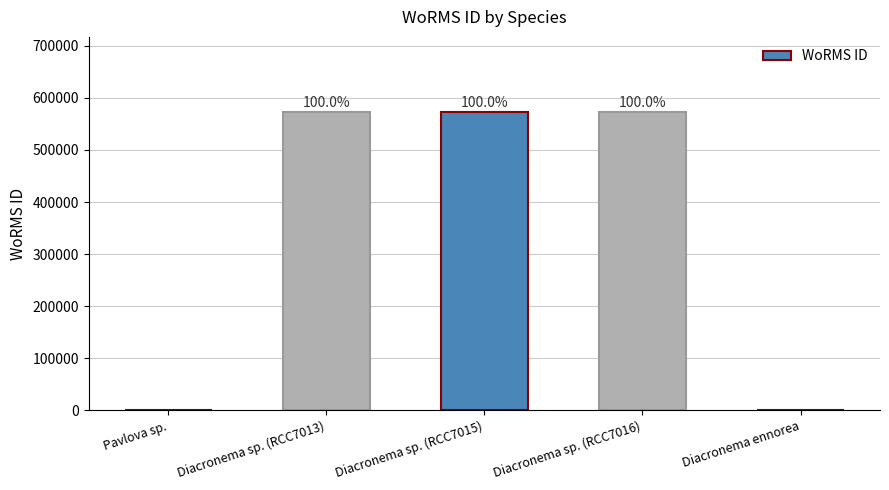

Reading left to right, list all the values displayed in this chart.

Pavlova sp.=0	Diacronema sp. (RCC7013)=573853	Diacronema sp. (RCC7015)=573853	Diacronema sp. (RCC7016)=573853	Diacronema ennorea=0